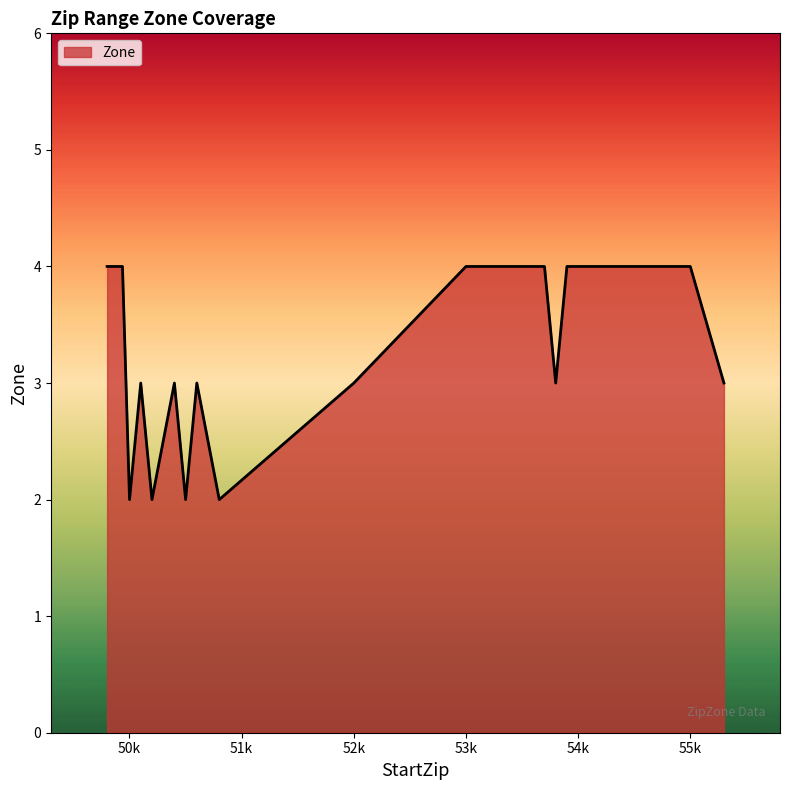

What is the maximum value shown in the chart?

4